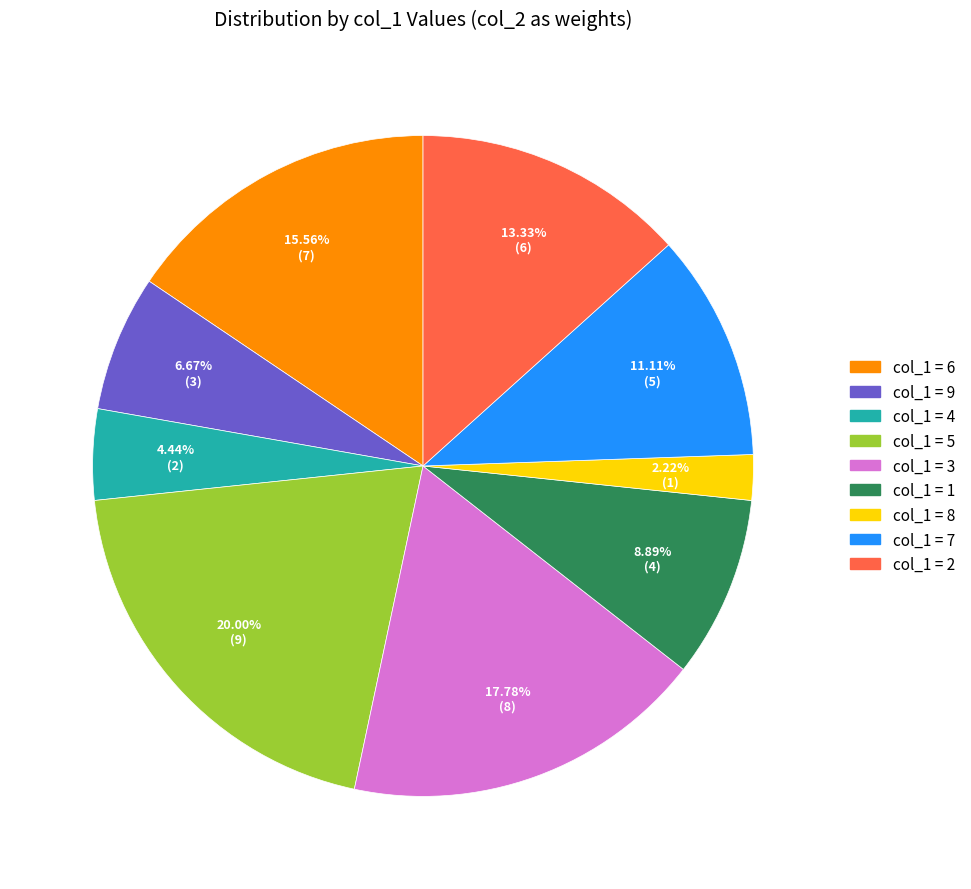

Is there a majority slice in this chart?

No